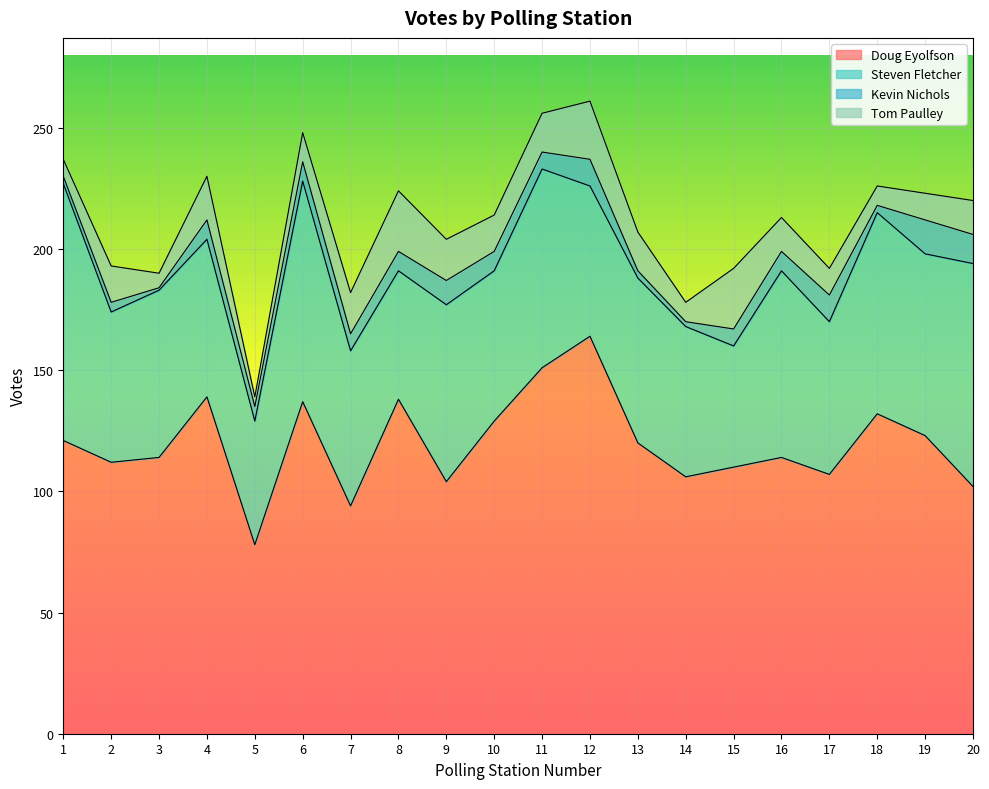

True or false: Doug Eyolfson has more than 0 points higher than both neighbors.

True